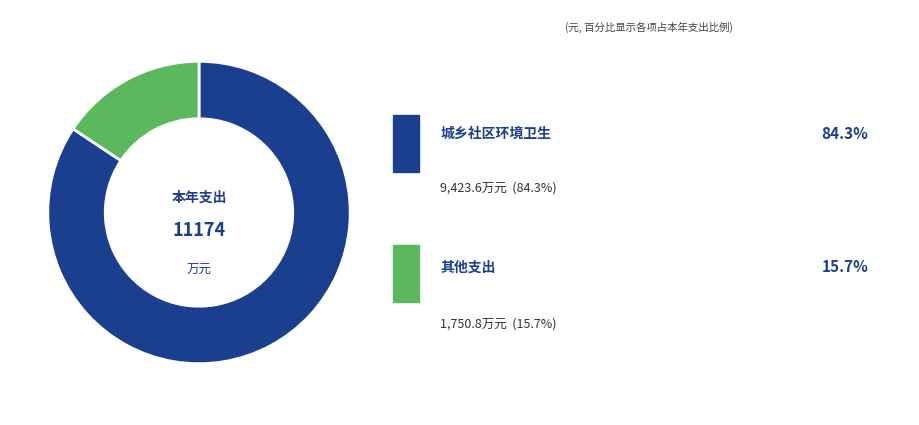

Is there any slice that represents more than half of the pie?

Yes